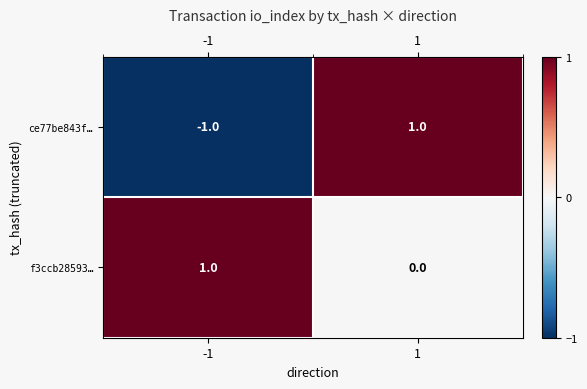

Which series has the widest spread of values?

ce77be843f…